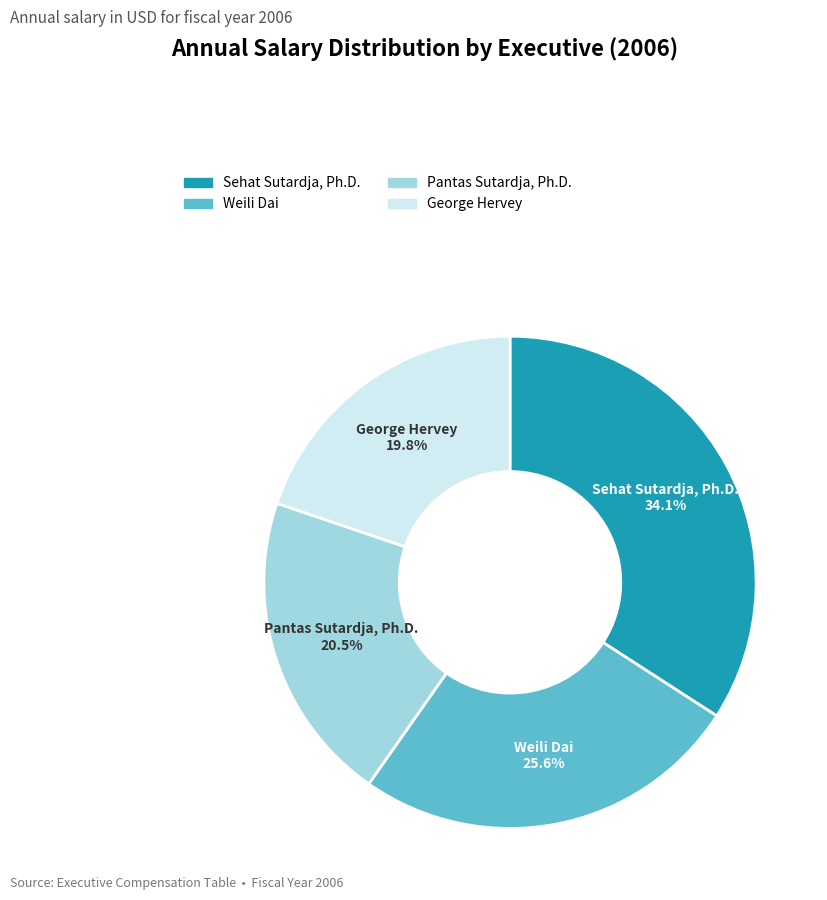

Between Weili Dai and Sehat Sutardja, Ph.D., which is larger?

Sehat Sutardja, Ph.D.